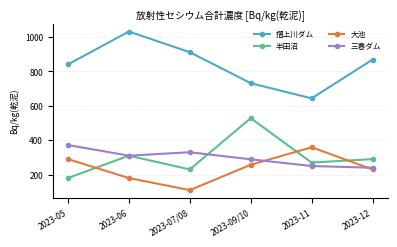

True or false: 大池 has a value of 609.9 at 2023-11.

False